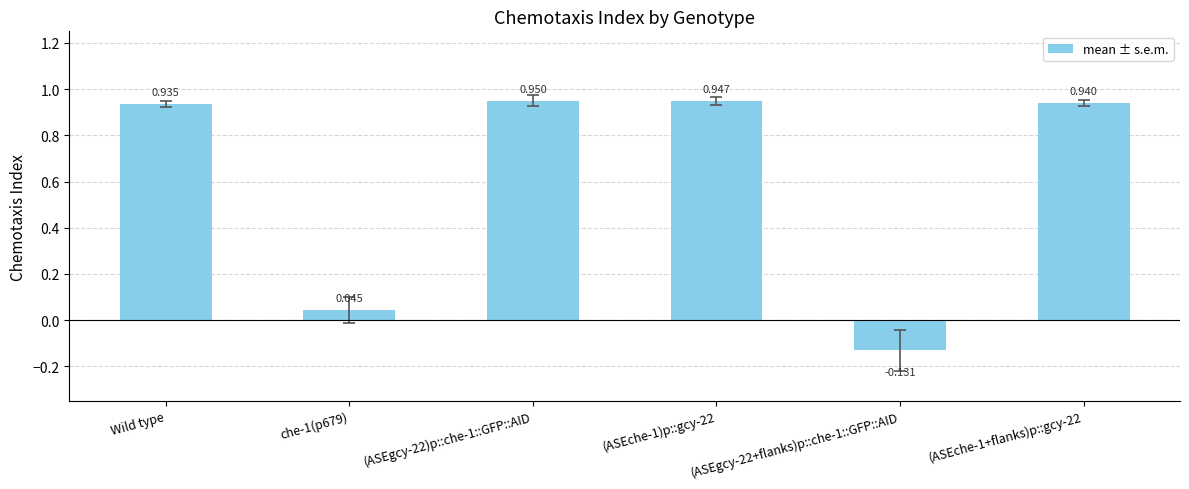

At which label does the data first exceed 0?

Wild type